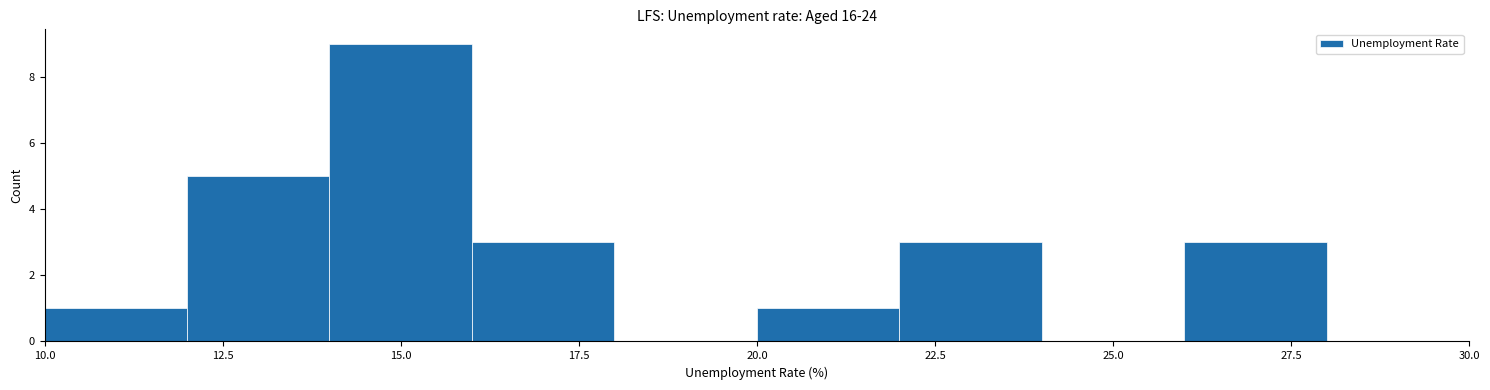

How tall is the bar that spans 22 to 24 on the x-axis? The values are not printed on the chart, so give them approximately, as read against the axis.

3